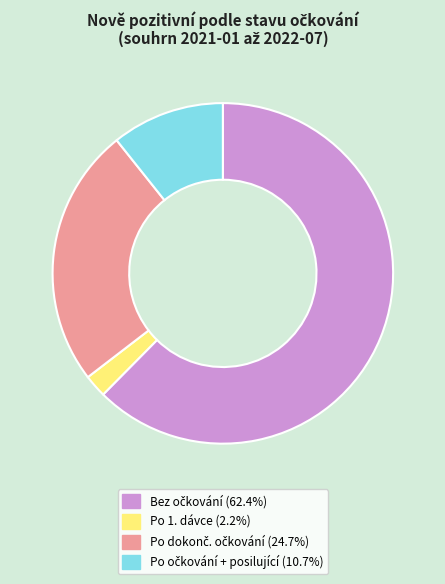

Does Po 1. dávce (2.2%) account for over 50% of the chart?

No